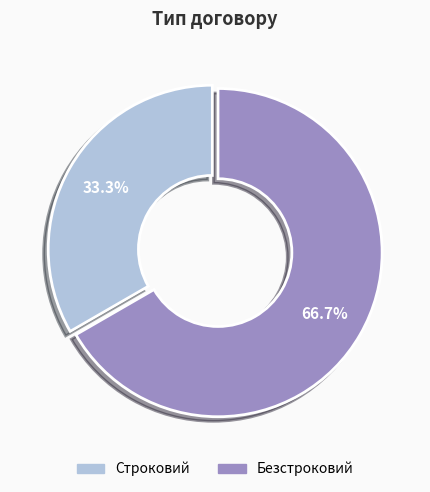

Is there a majority slice in this chart?

Yes